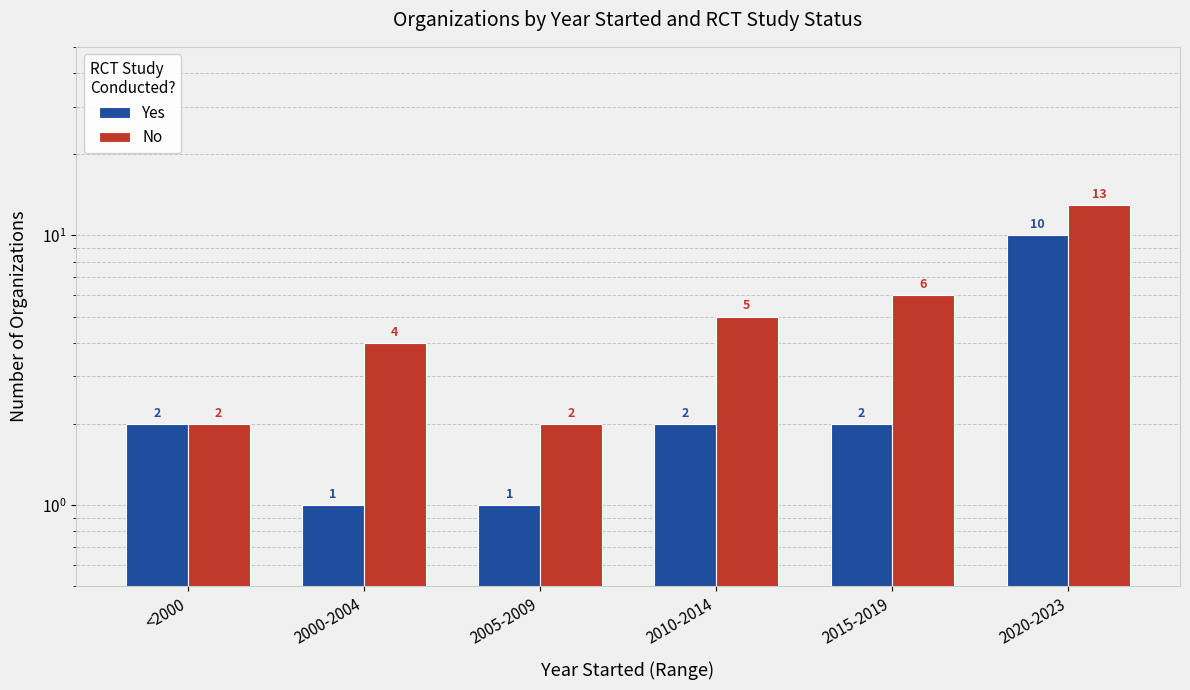

What is the maximum value shown in the chart?

13